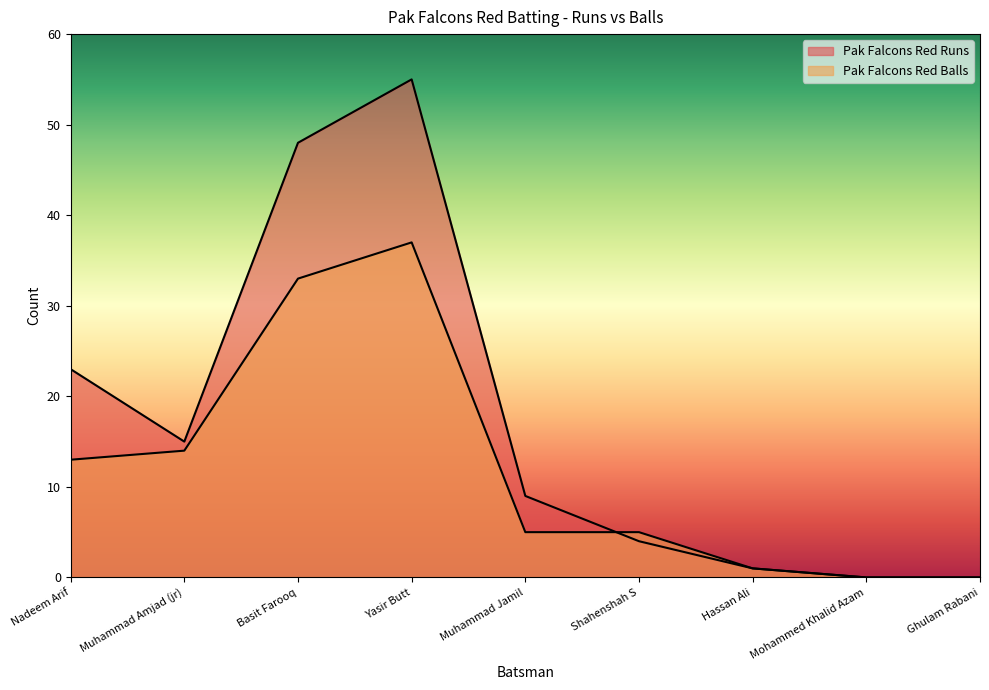

What is the spread (max minus min) of values at Muhammad Jamil?

4